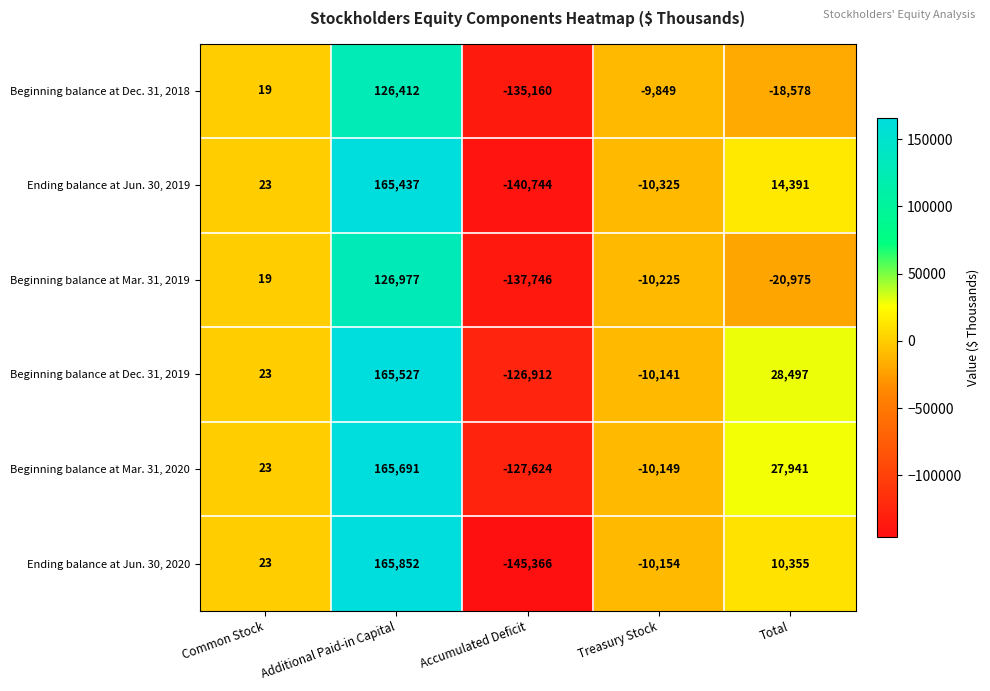

What is the sum of all Beginning balance at Dec. 31, 2019 values?

56994